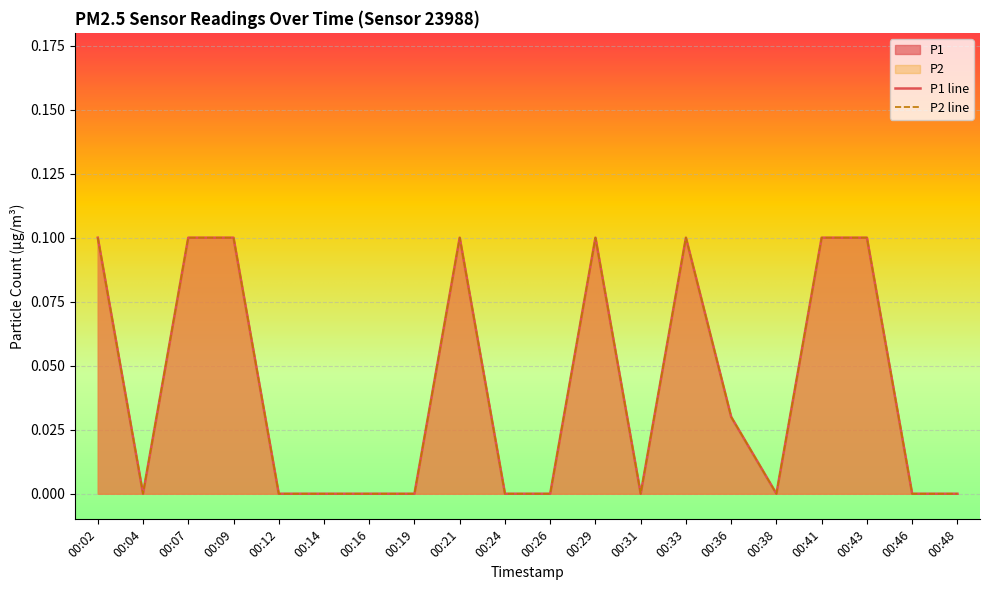

How many distinct data groups are displayed?

2